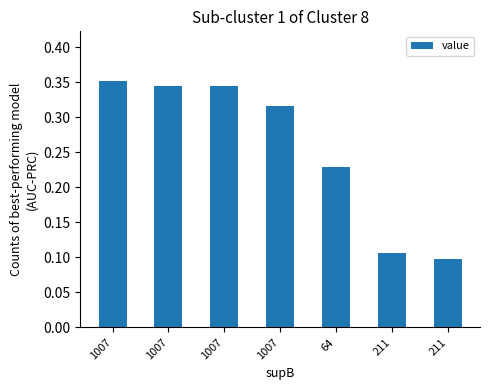

Count the number of data series in this chart.

1